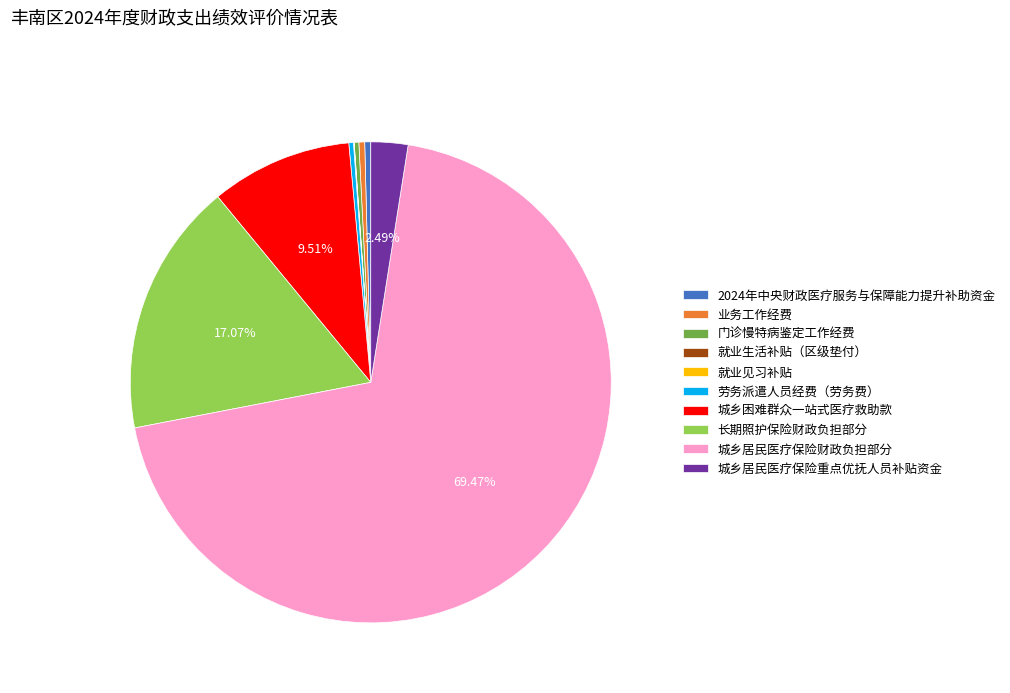

True or false: 城乡居民医疗保险重点优抚人员补贴资金 accounts for 17% of the total.

False